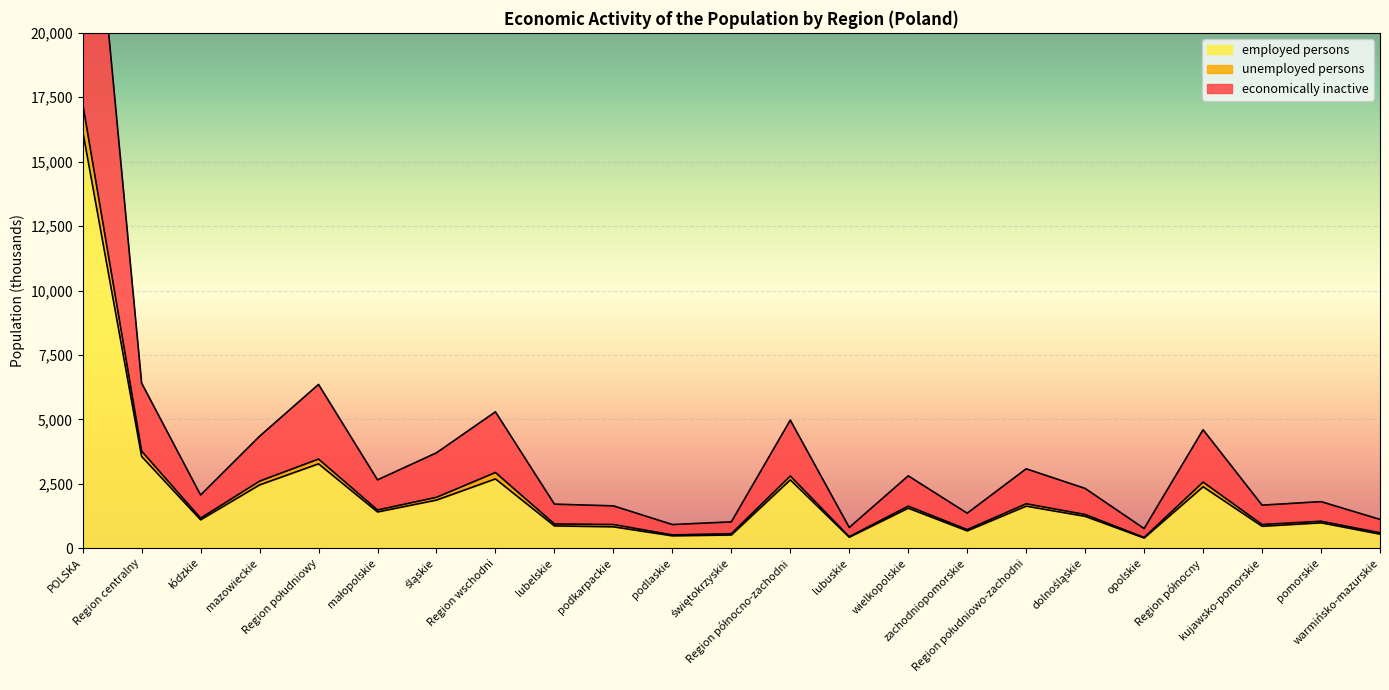

What is the label of the 8th point from the right?

zachodniopomorskie